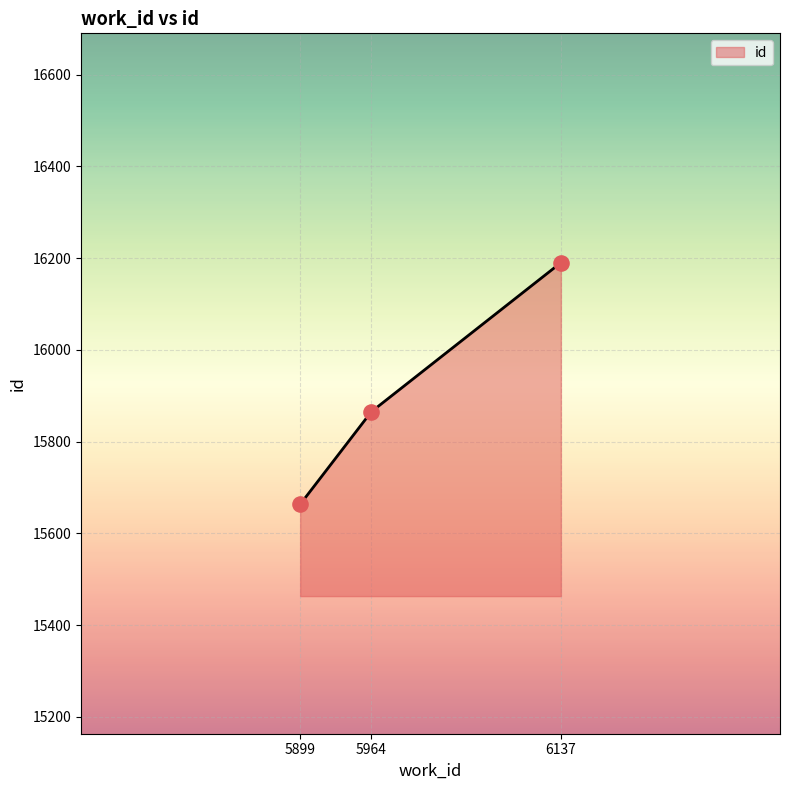

What is the change in value from 5899 to 6137?

+527